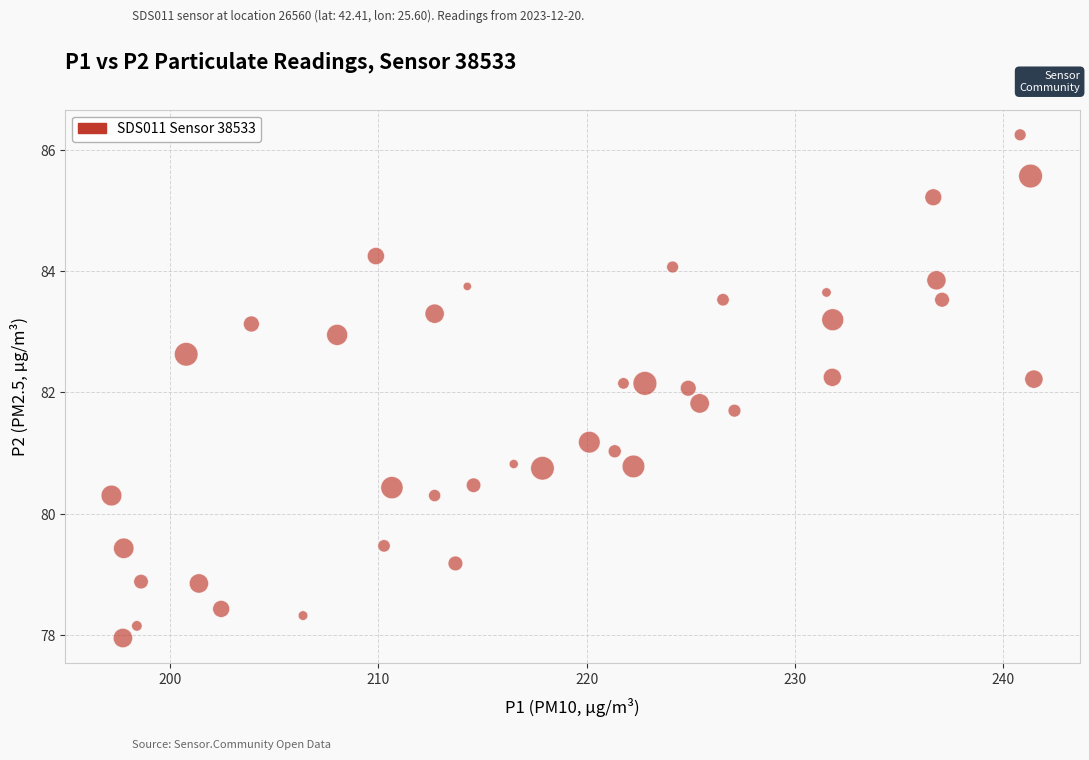

What is the range of Y values (max minus min)?

8.3